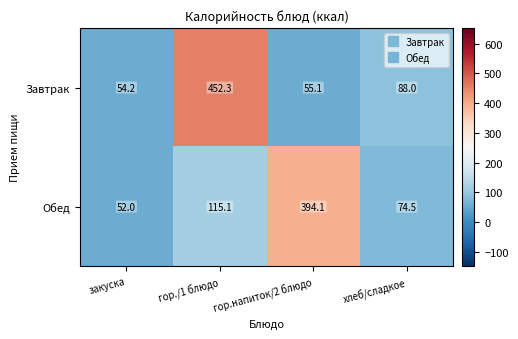

At which category is the sum across all series the highest?

гор./1 блюдо